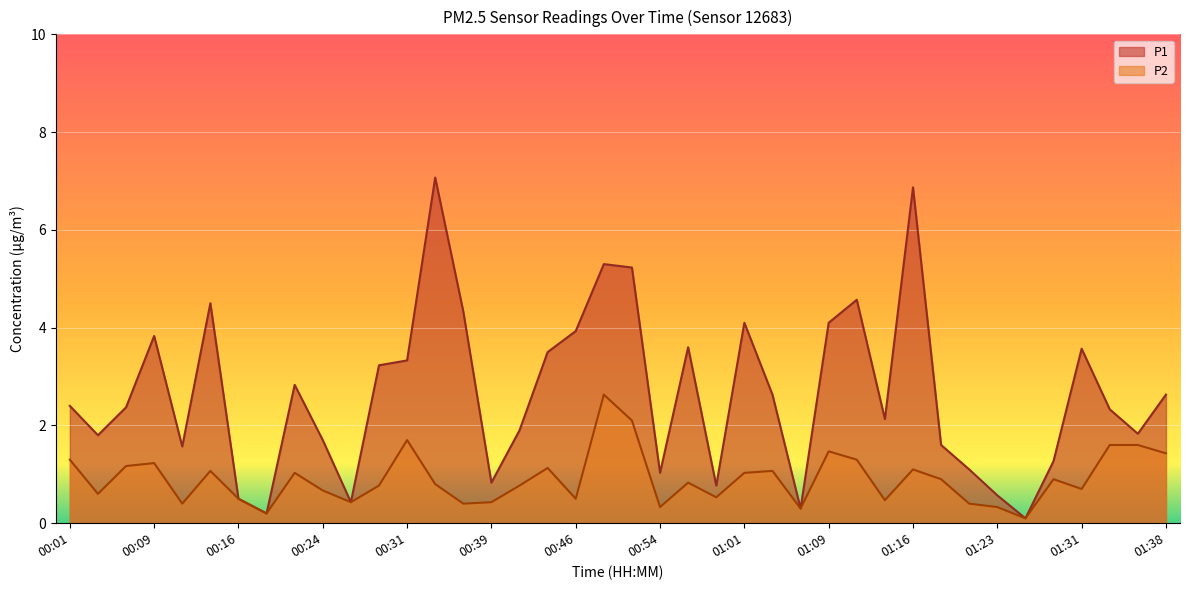

What is the difference between the maximum and minimum values in the P1 series?

7.0